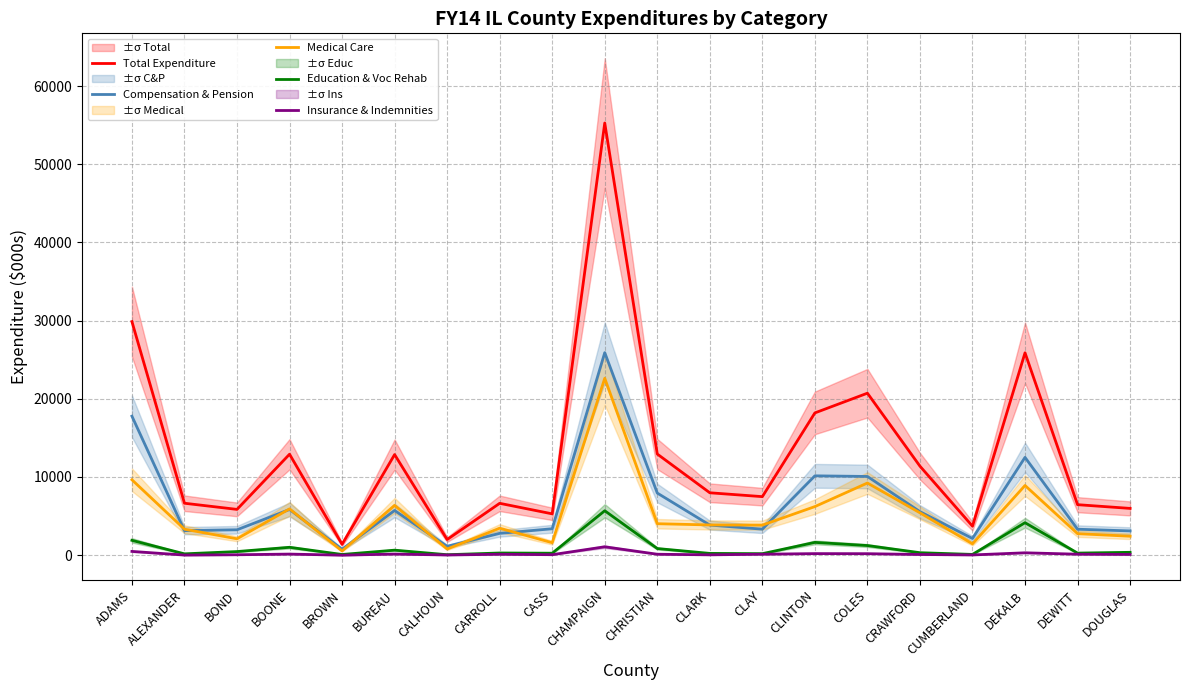

At which label is Compensation & Pension closest to 13330?

DEKALB